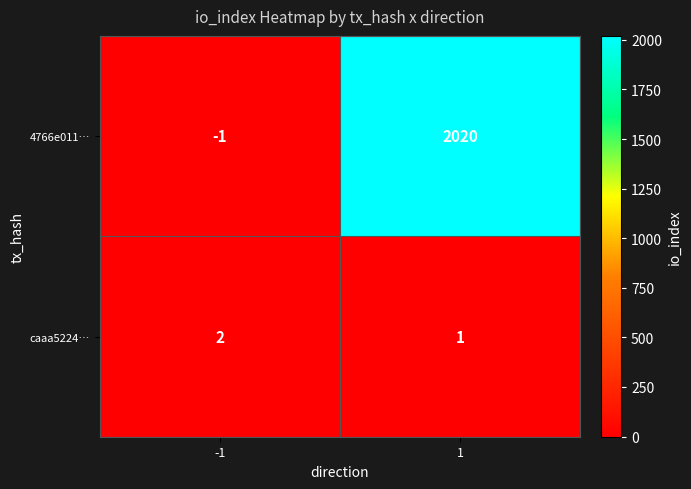

What is the sum of all caaa5224… values?

3